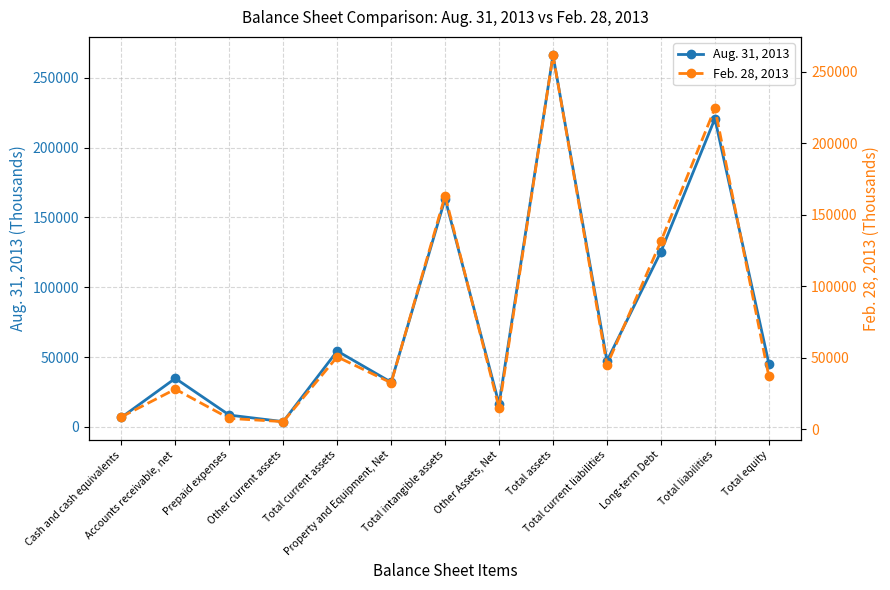

At which category does Aug. 31, 2013 reach its first local valley?

Other current assets